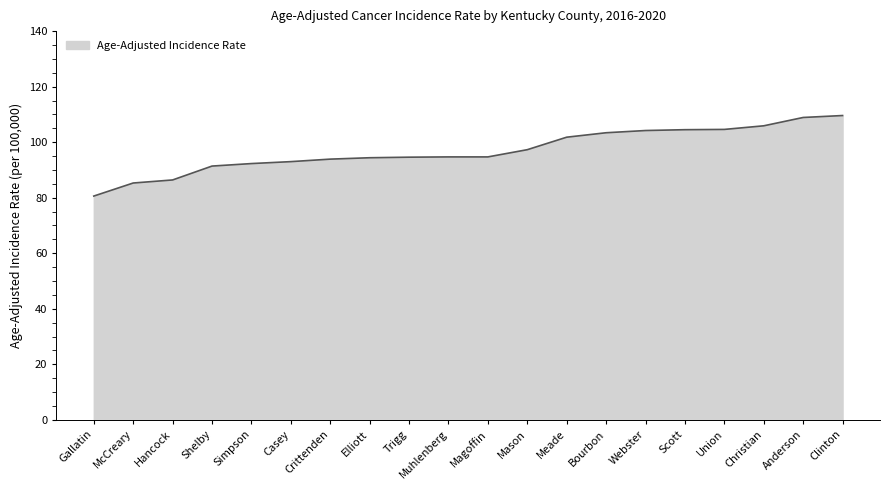

Approximately how many times larger is the value at Christian compared to McCreary?

1.2